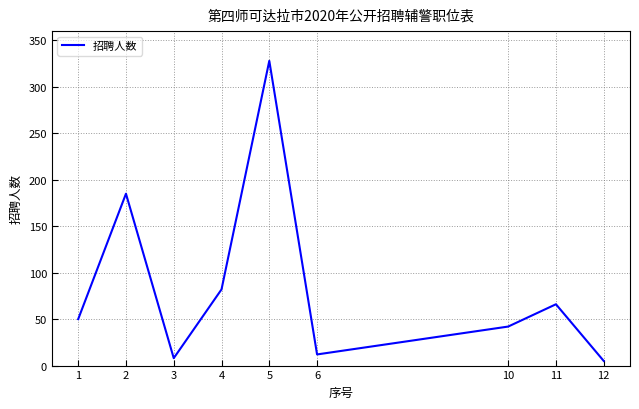

Reading left to right, transcribe all the data shown in this chart.

50	185	8	82	328	12	42	66	5